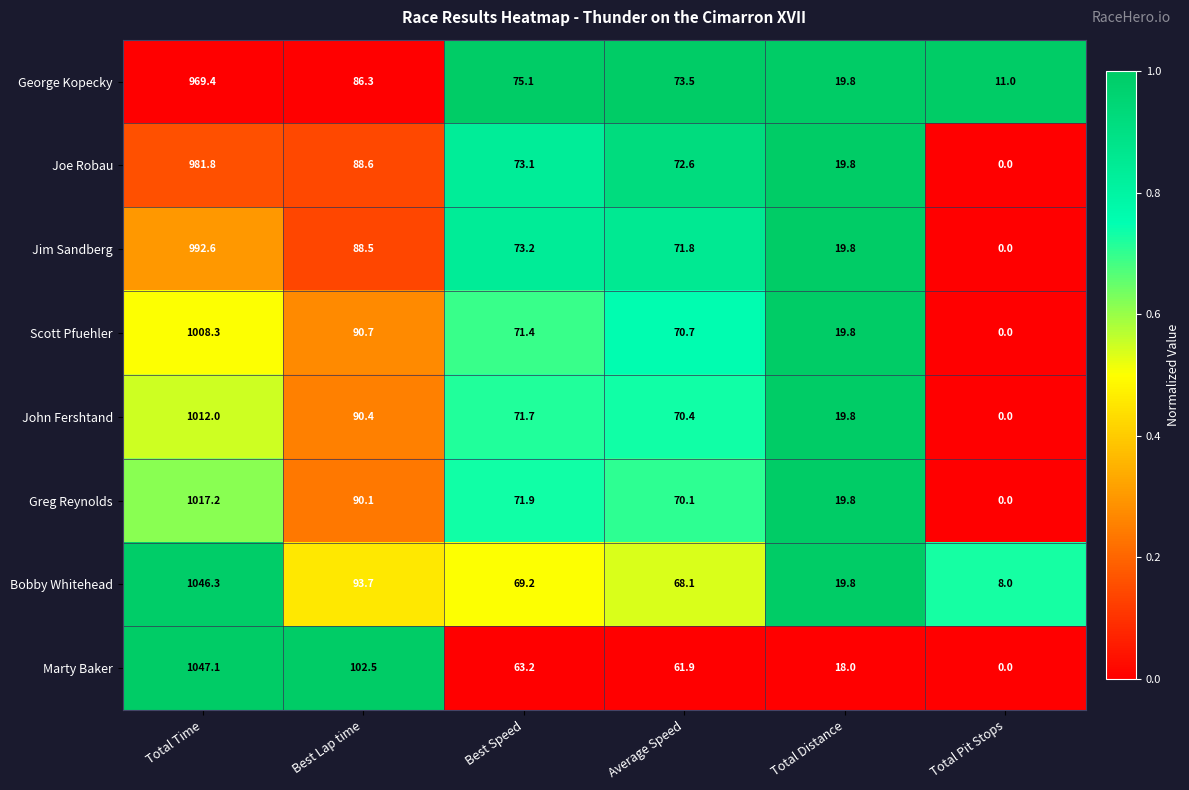

How many categories are shown in the chart?

6